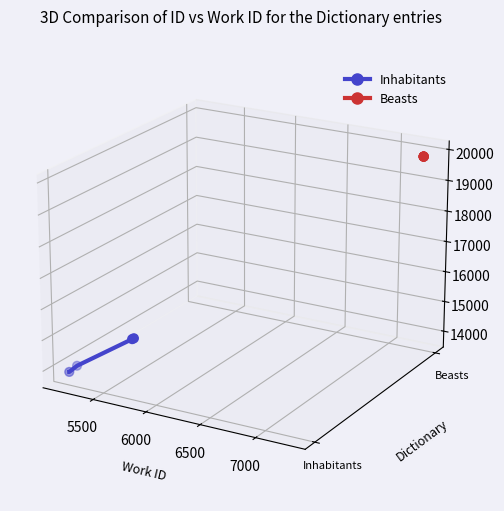

Which series reaches the minimum Y coordinate?

Inhabitants